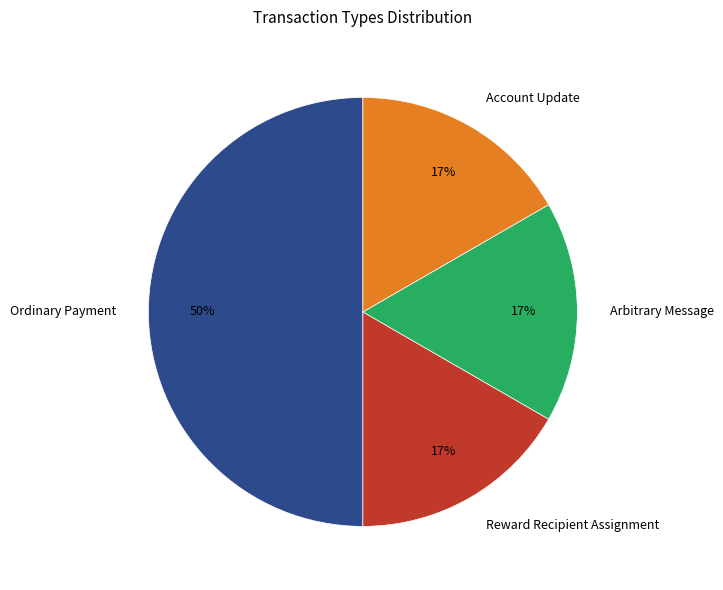

Is Account Update the majority of the pie?

No